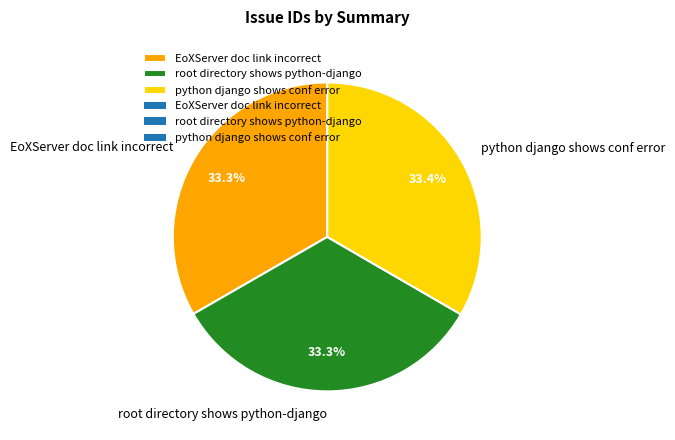

Combined, do root directory shows python-django and EoXServer doc link incorrect account for over 50%?

Yes